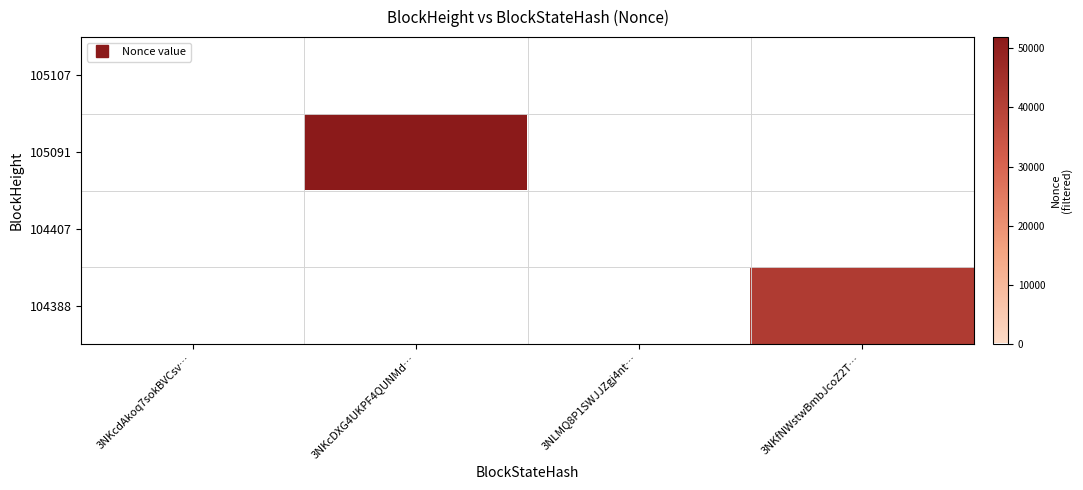

Count the number of categories in the chart.

4